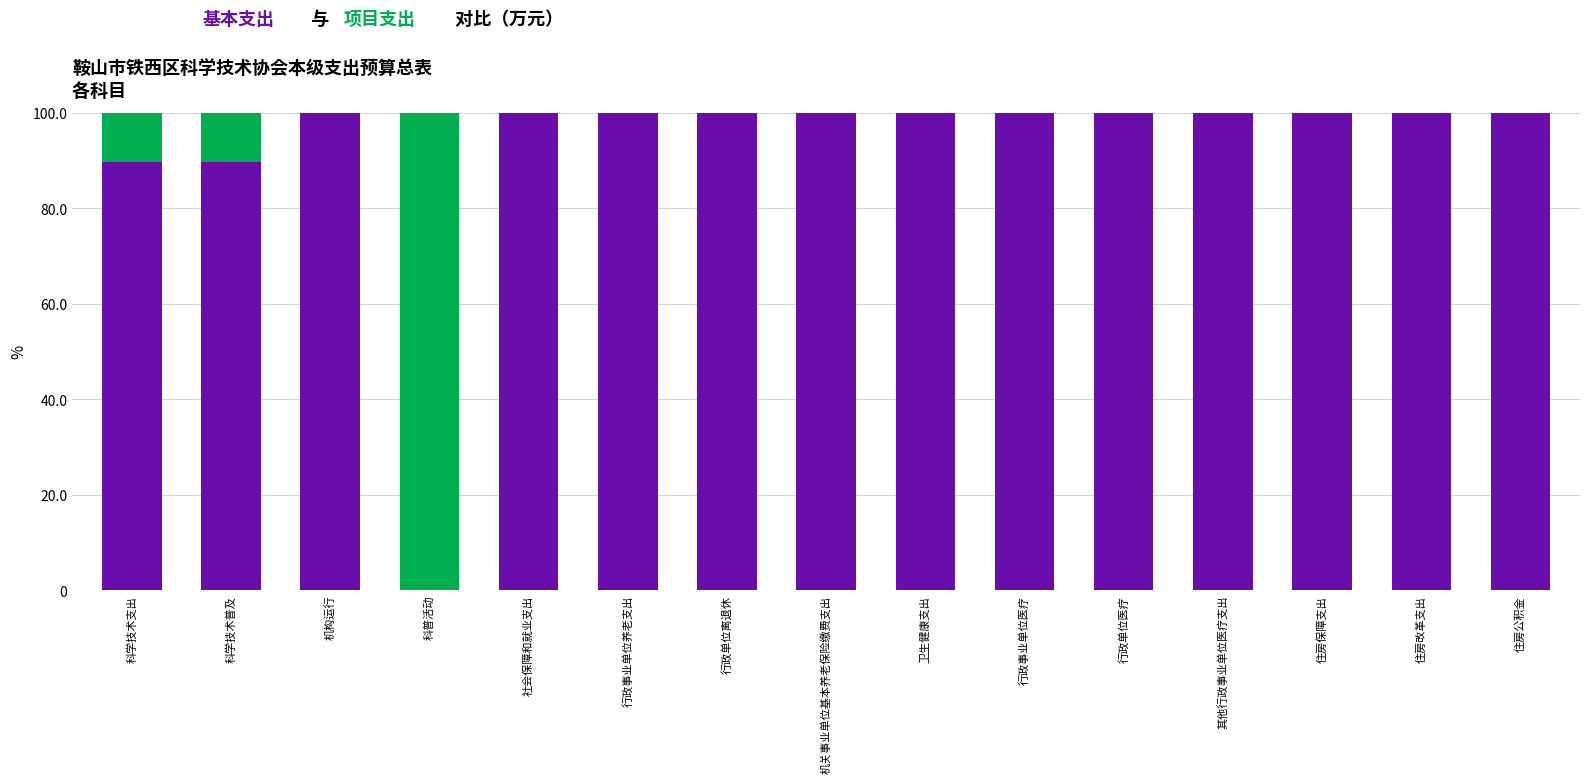

Are the bars grouped side by side (vs. stacked)?

No